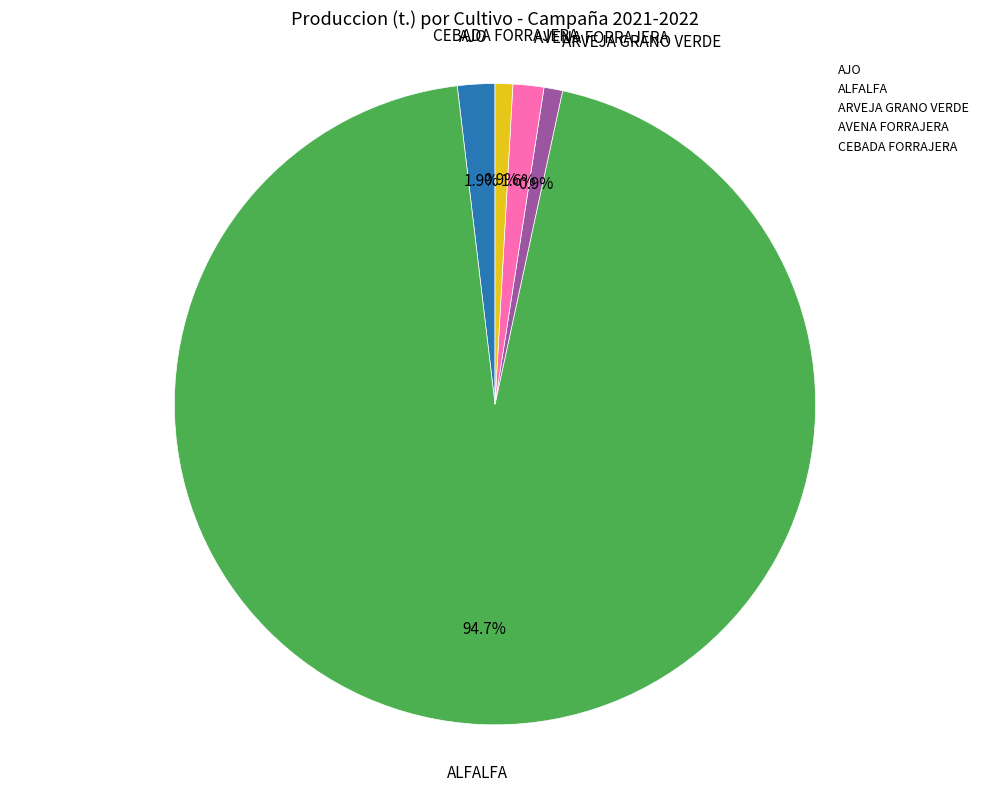

Does any single category account for the majority?

Yes